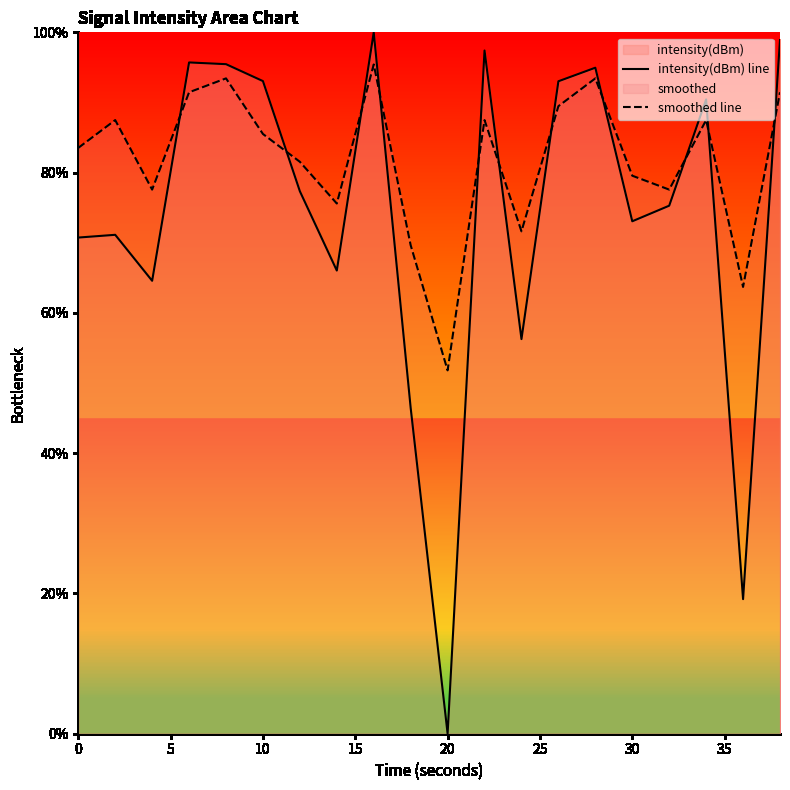

True or false: smoothed line has a value of 25.1 at 10.

False